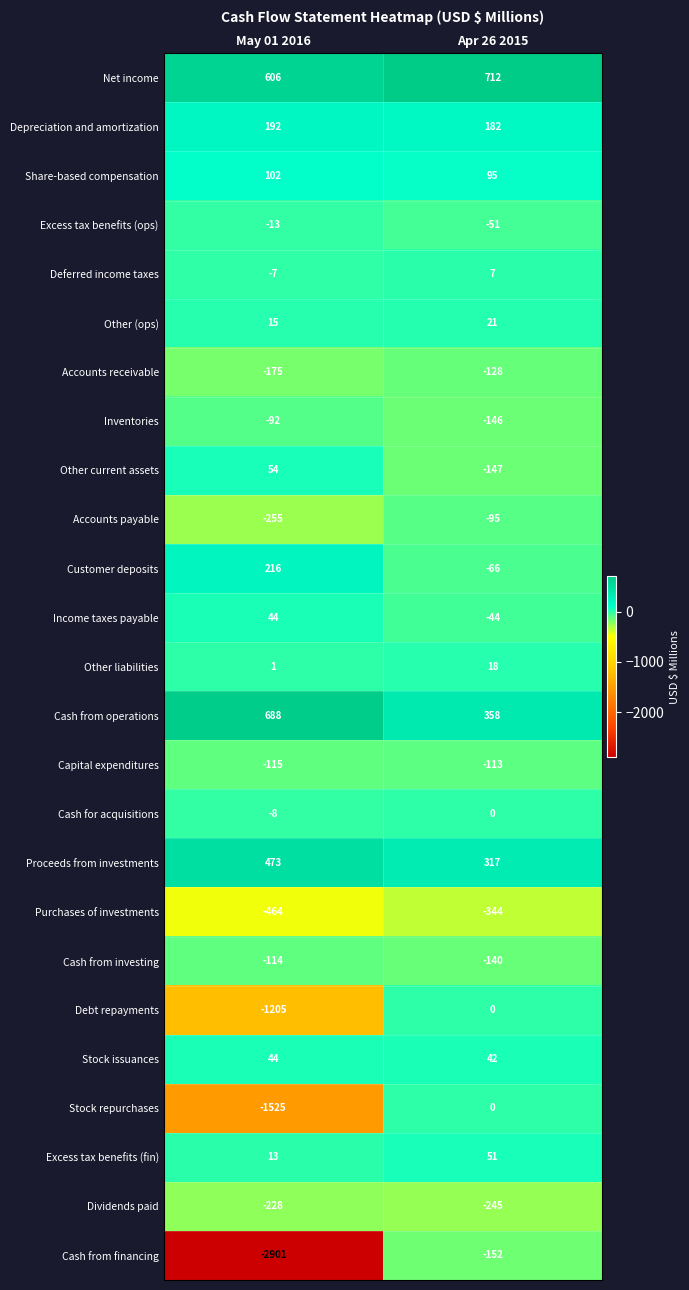

At which category is the sum across all series the highest?

Apr 26 2015